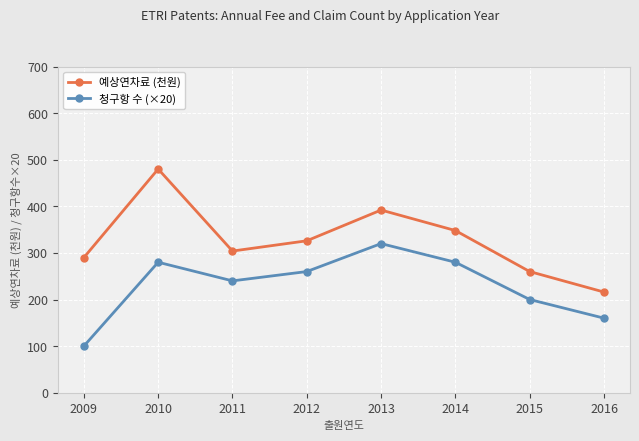

Where is 청구항 수 (×20) nearest to the value 210?

2015